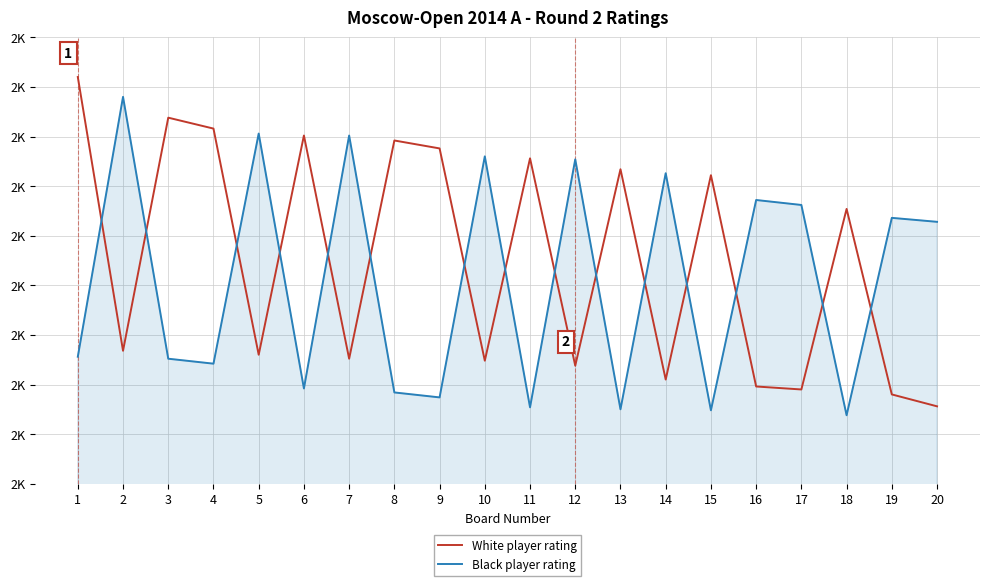

Rank the series by their average value, from highest to lowest.

White player rating, Black player rating